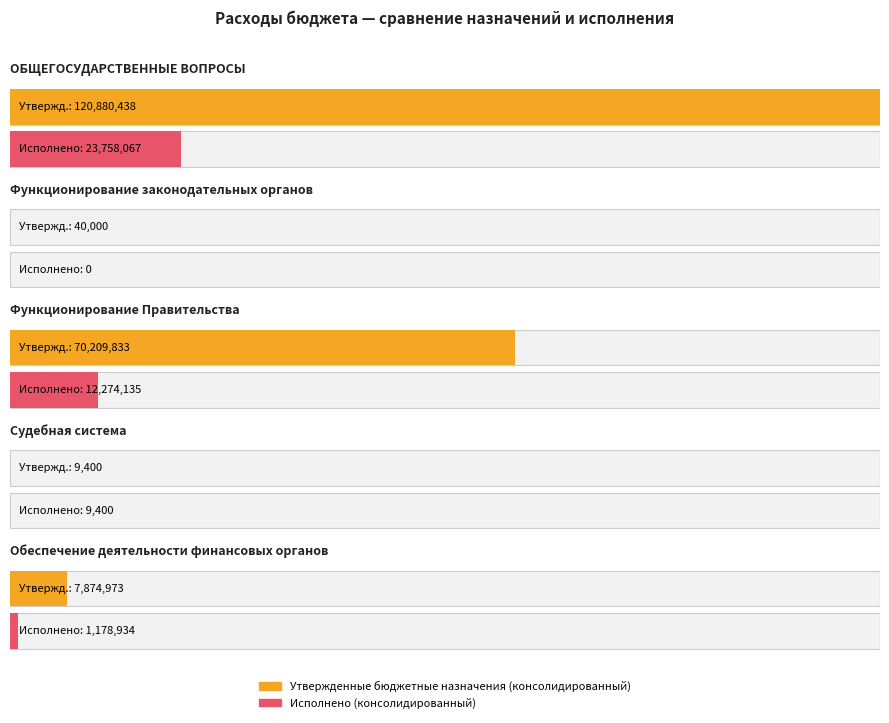

What are all the series names shown in the legend?

Утвержденные бюджетные назначения (консолидированный), Исполнено (консолидированный)